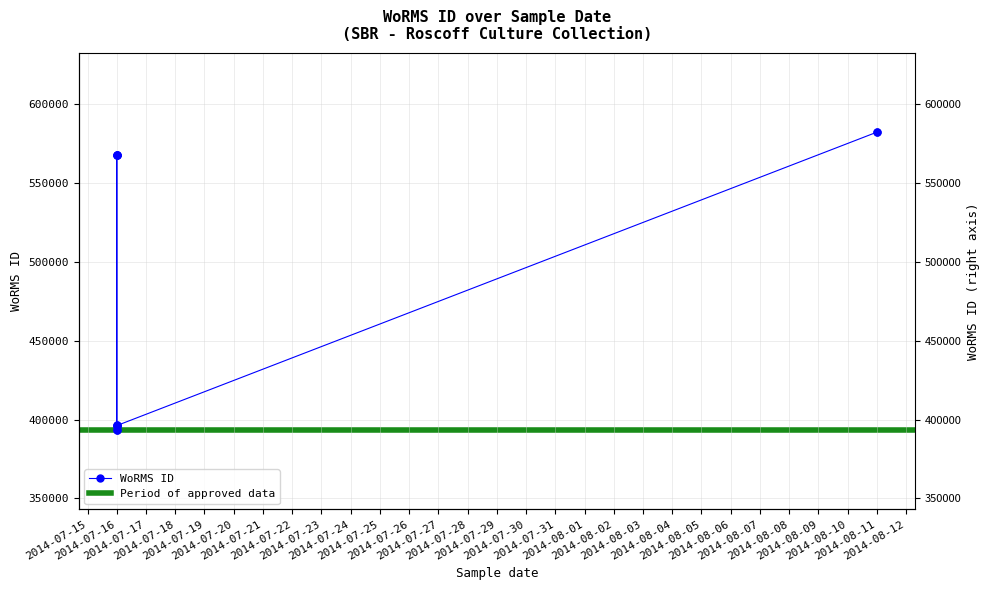

What is the ratio of the value at 2014-07-16 to the value at 2014-07-16?

1.0